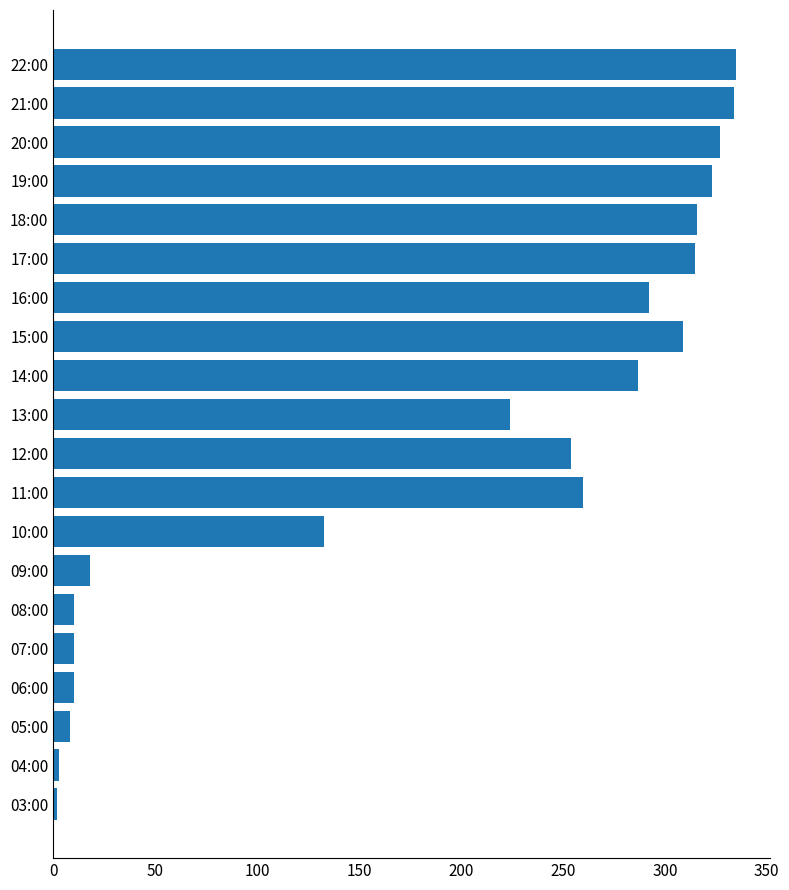

Is it true that the value at 05:00 is 8?

True